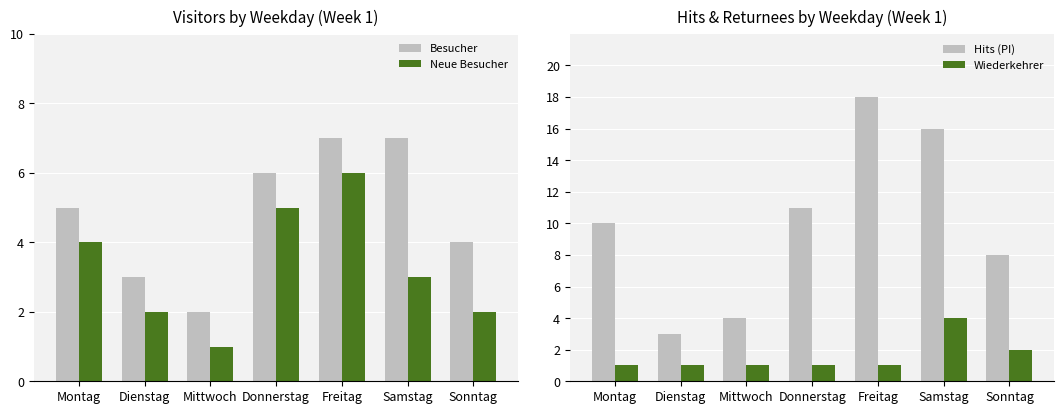

Which series has the largest range (max minus min)?

Hits (PI)